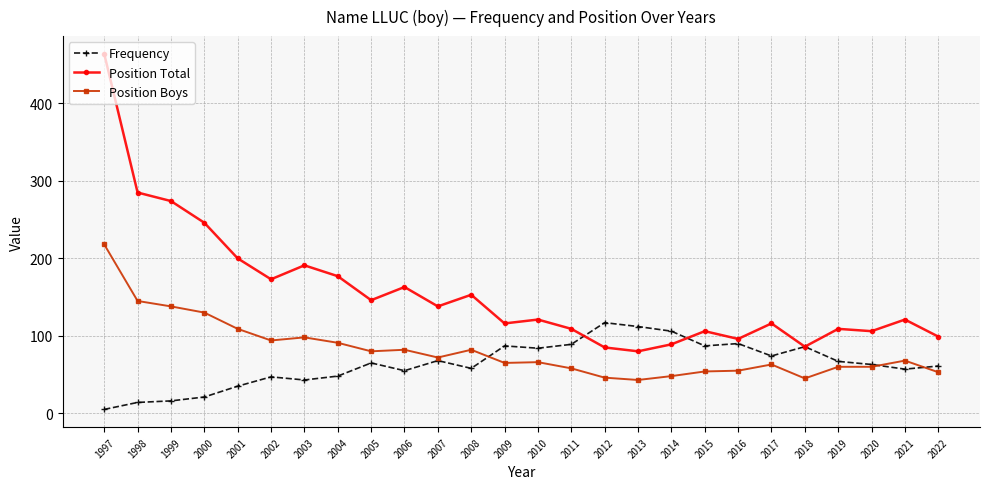

Which category has the highest value in the Frequency series?

2012